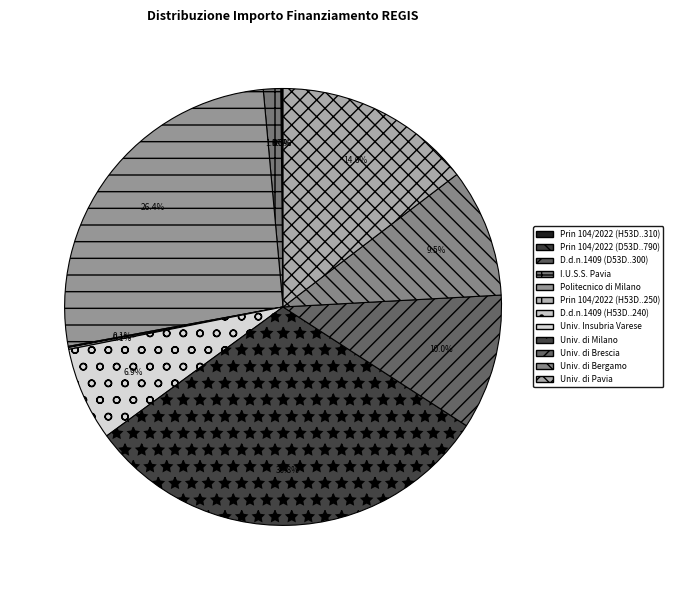

Which slice is the largest?

Univ. di Milano